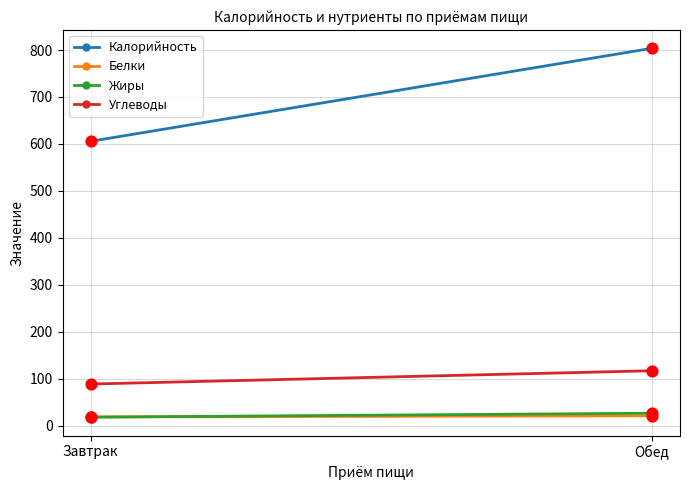

At how many categories does at least one series exceed 260?

2